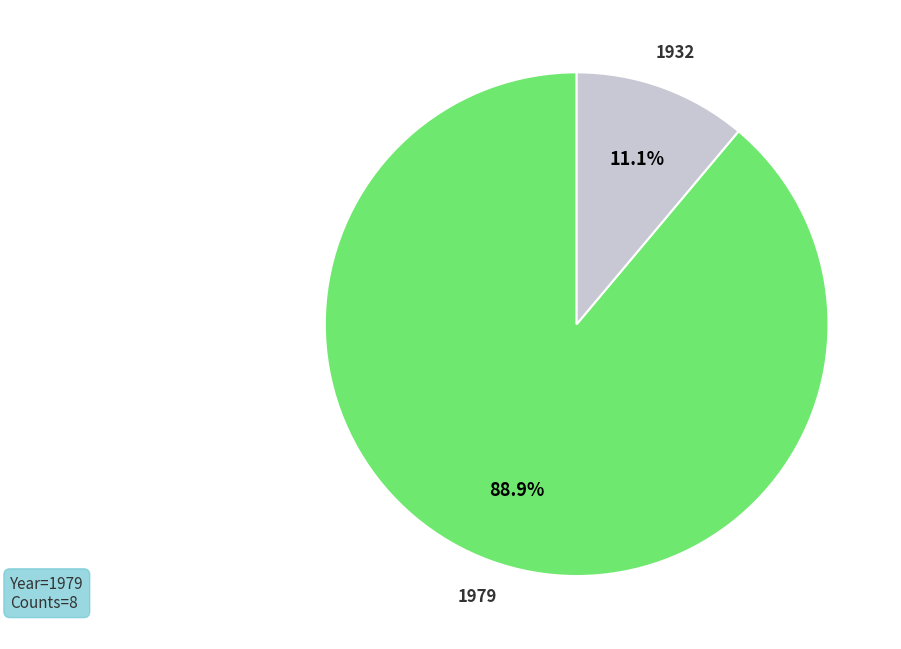

Is there any slice that represents more than half of the pie?

Yes